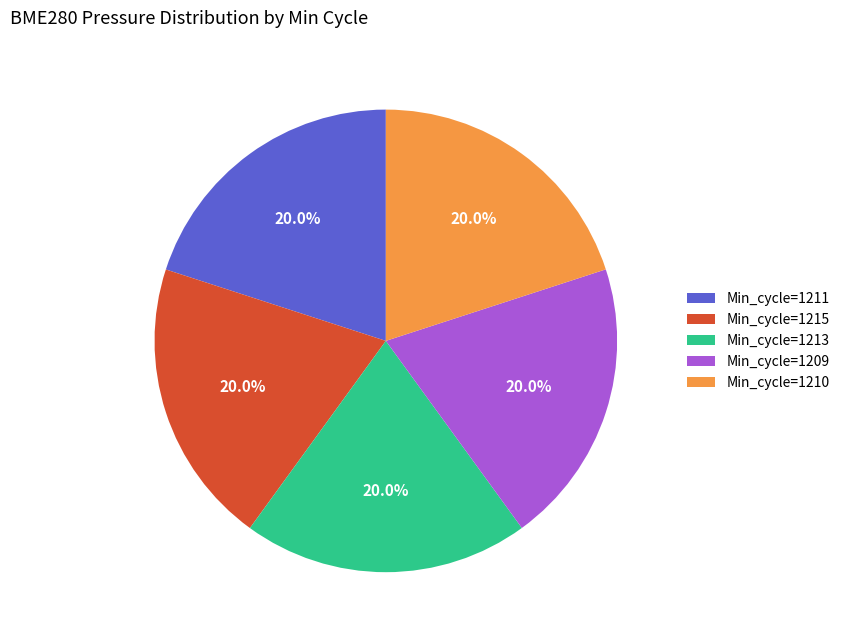

What percentage is NOT represented by Min_cycle=1211?

80.0%